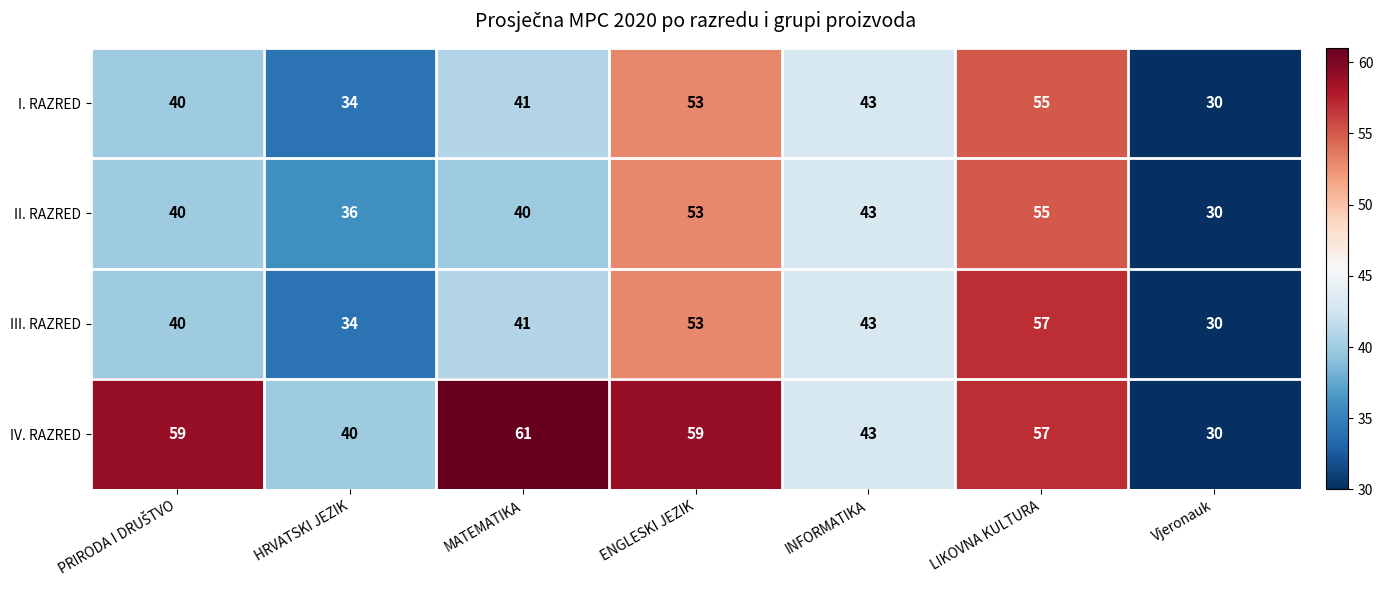

Reading left to right, list all the values displayed in this chart.

I. RAZRED: 40	34	41	53	43	55	30
II. RAZRED: 40	36	40	53	43	55	30
III. RAZRED: 40	34	41	53	43	57	30
IV. RAZRED: 59	40	61	59	43	57	30